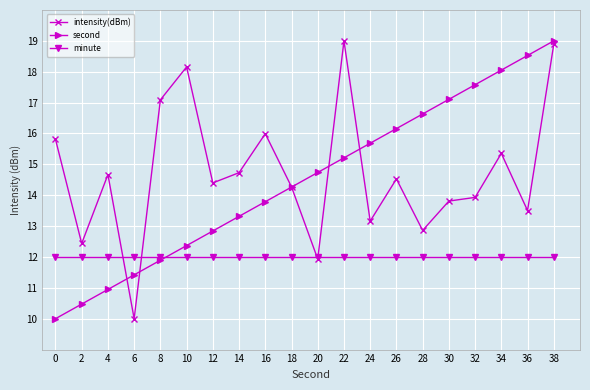

Which series changed the most between 14 and 22?

intensity(dBm)